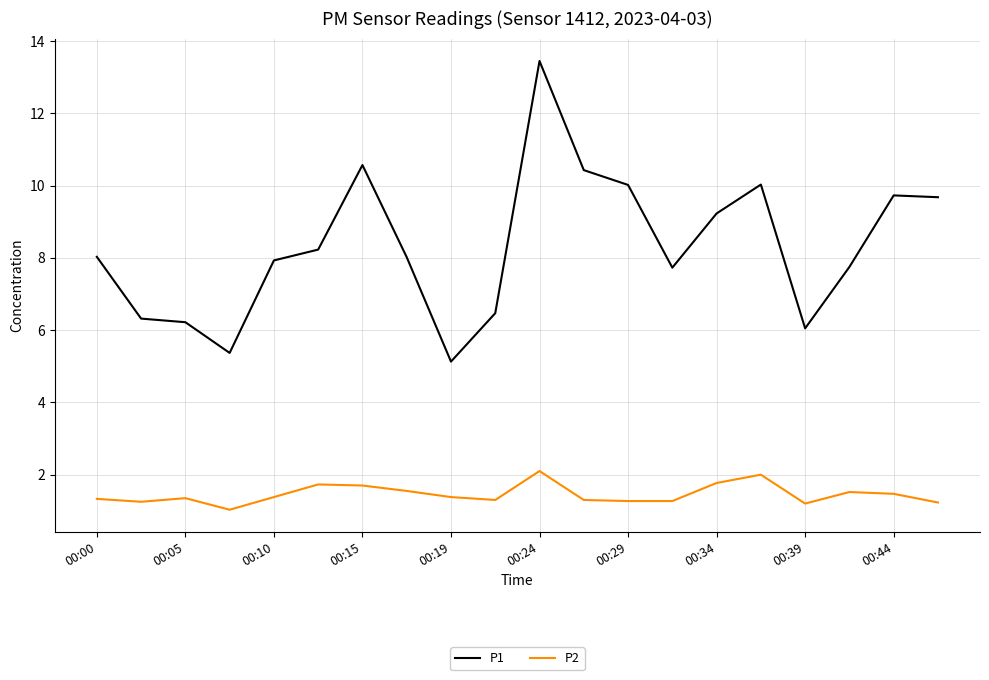

Rank the series by their maximum value, from highest to lowest.

P1, P2